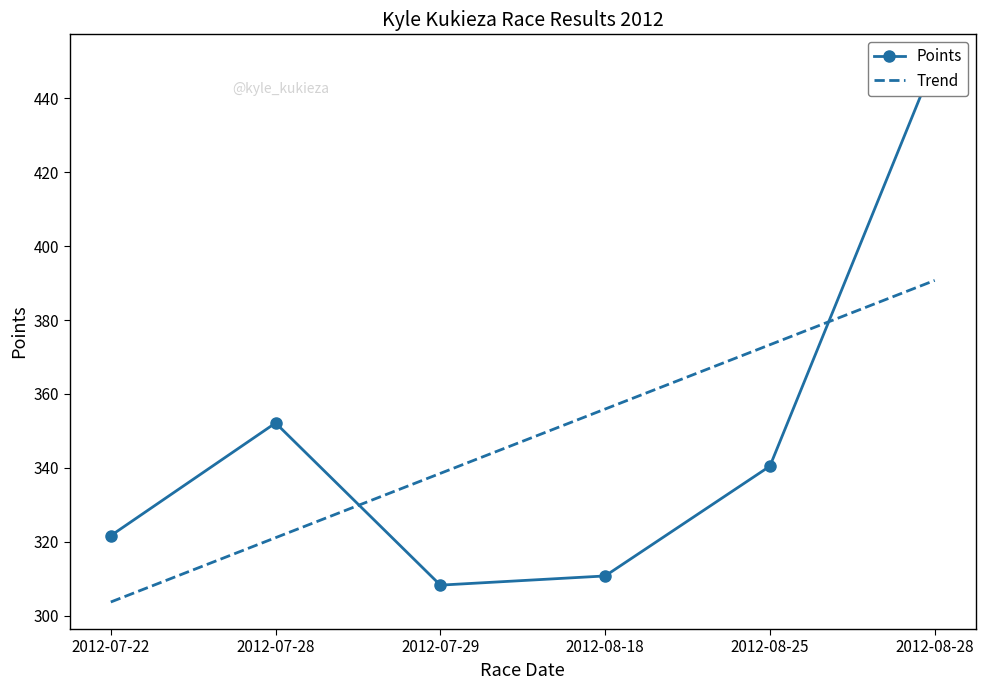

How many values in the Points series are below 340?

3